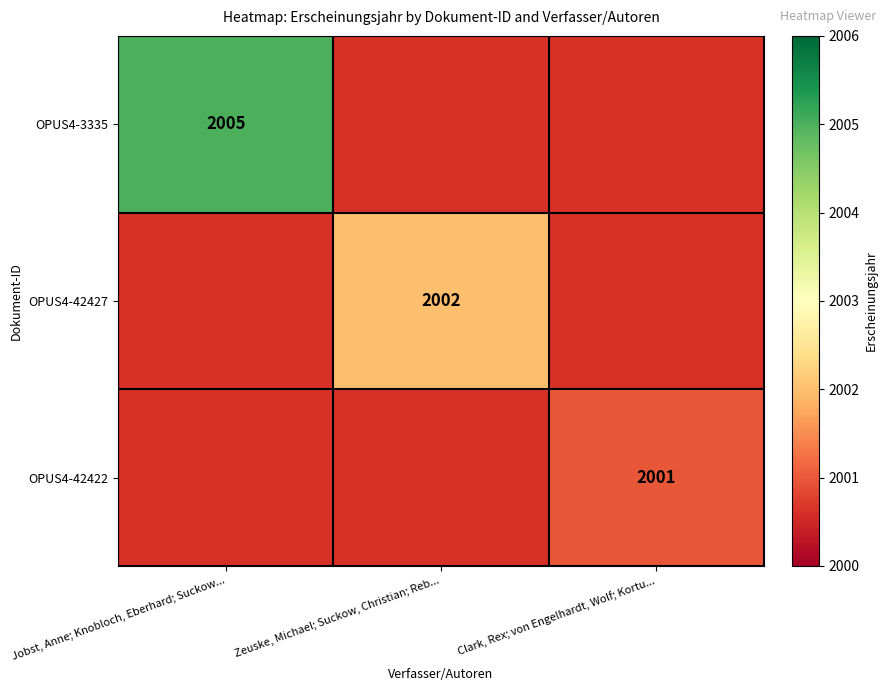

True or false: OPUS4-3335 has a value of 2005 at Jobst, Anne; Knobloch, Eberhard; Suckow....

True